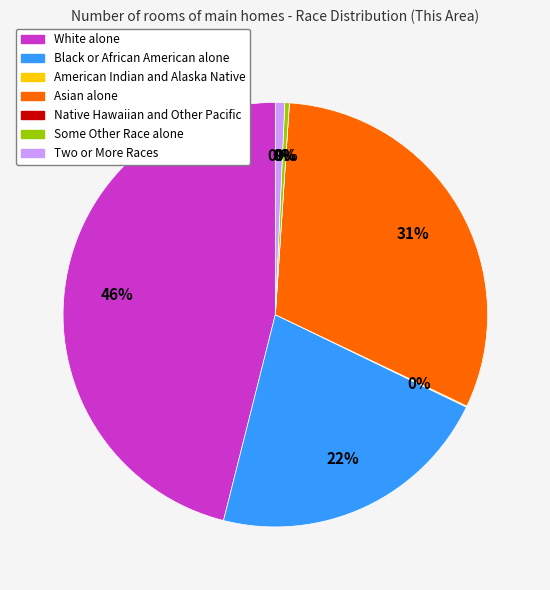

To the nearest percent, what portion does Black or African American alone represent?

22%